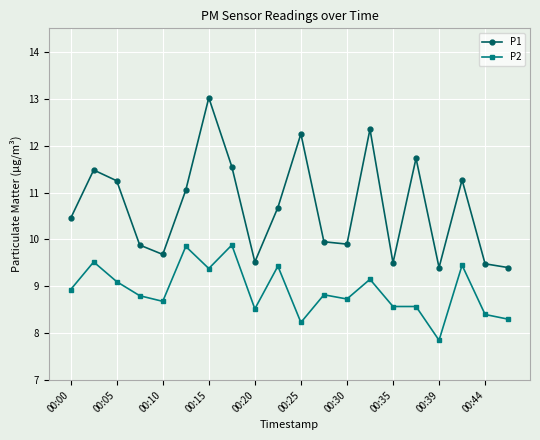

True or false: P1 has more than 1 points higher than both neighbors.

True